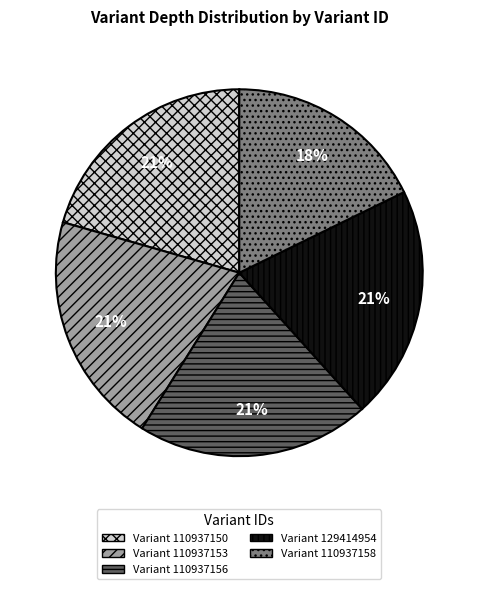

Does any single category account for the majority?

No